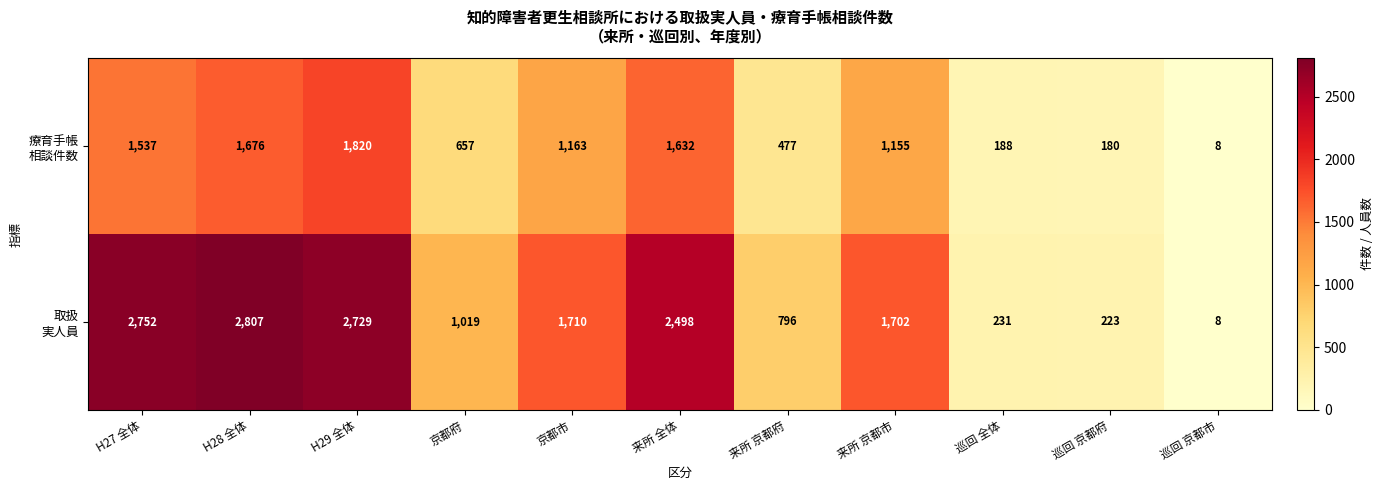

What is the spread (max minus min) of values at 来所 全体?

866